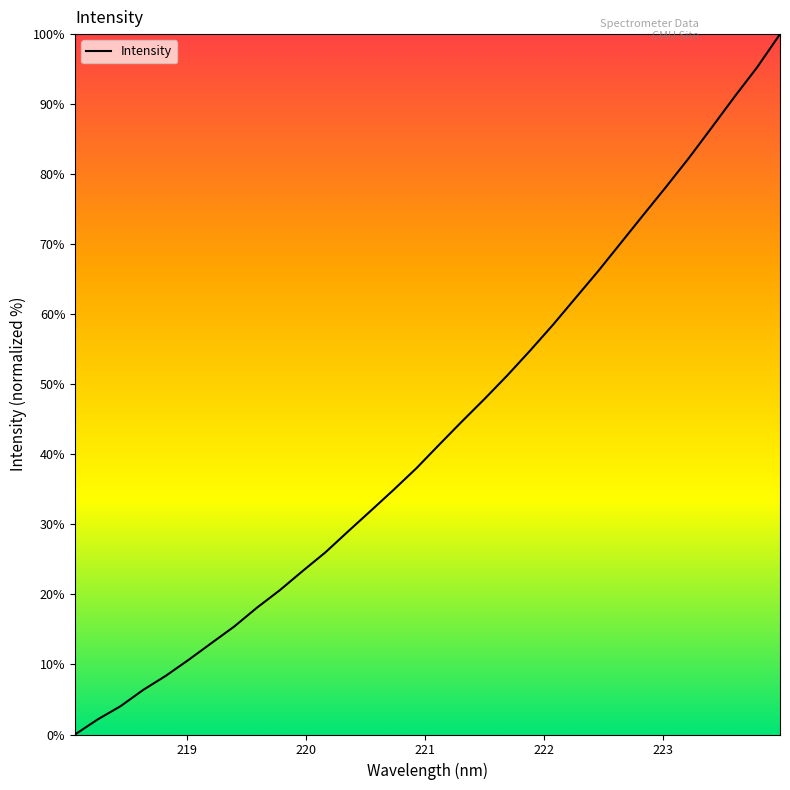

True or false: there are more than 2 points higher than both neighbors.

False